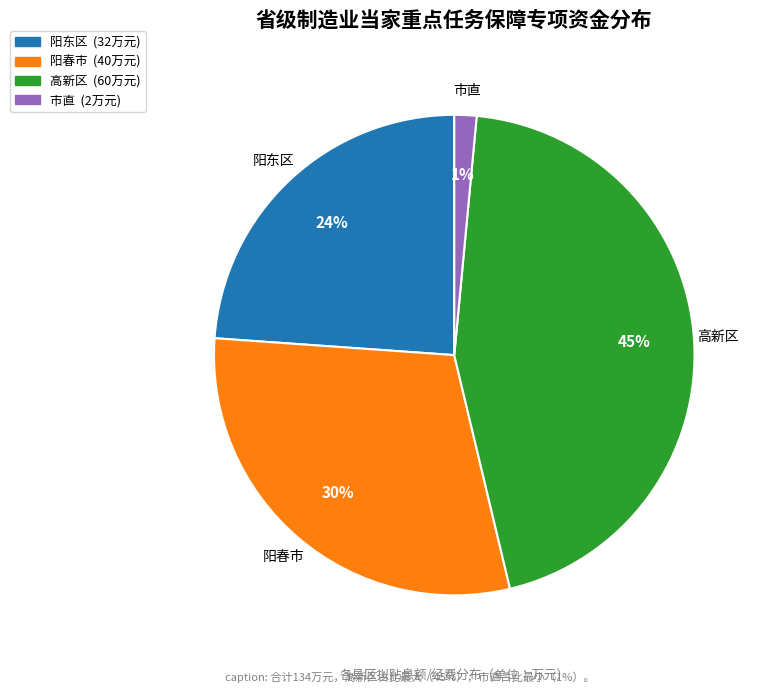

Count the number of slices in the pie.

4